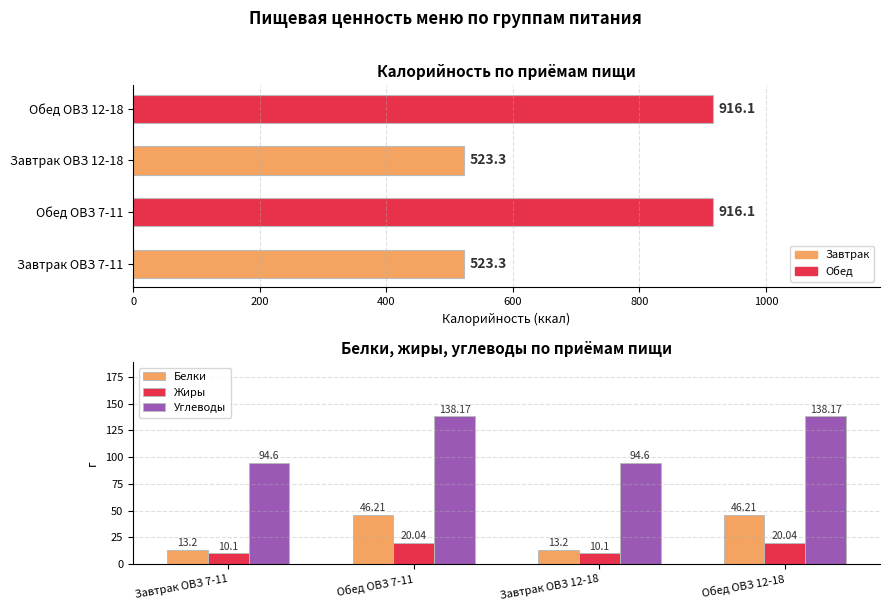

What is the sum of the Белки values at Обед ОВЗ 12-18 and Обед ОВЗ 7-11?

92.4